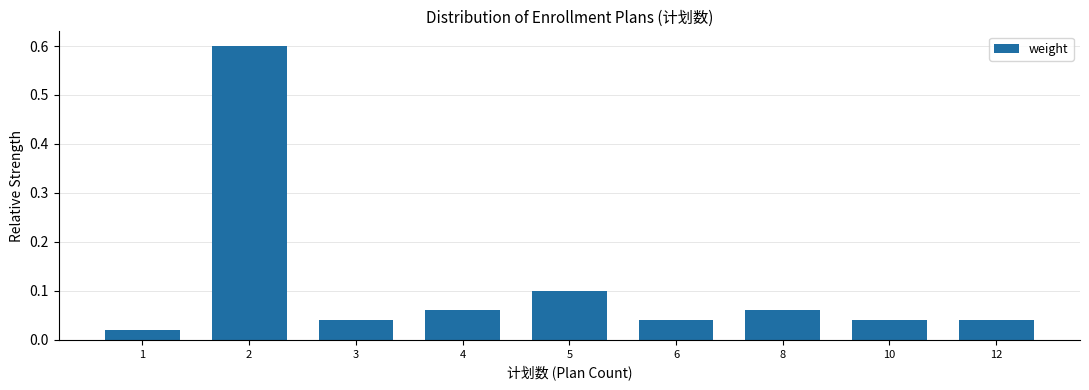

What is the sum of all values?

1.0